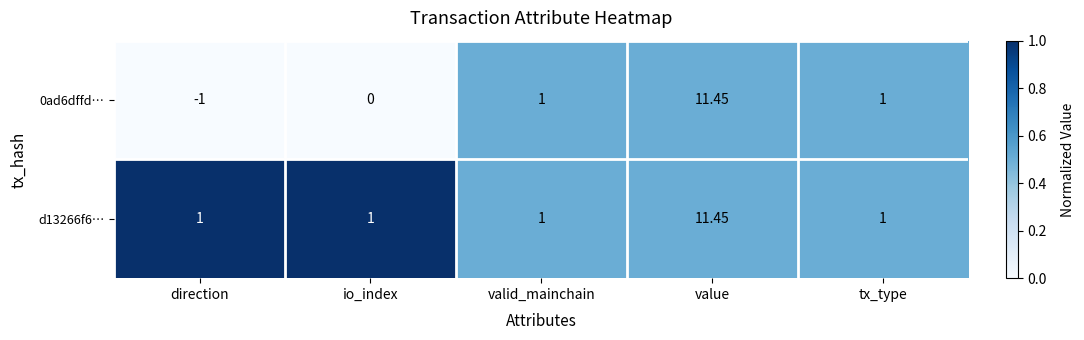

At which category is the sum across all series the highest?

value